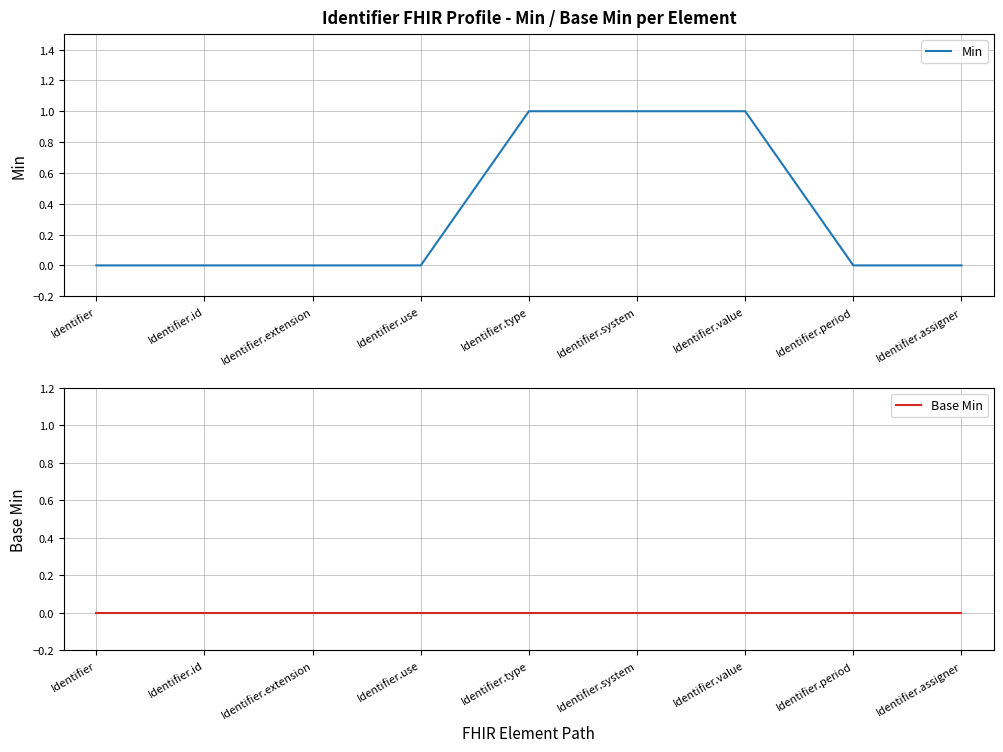

At which label is Base Min closest to 0?

Identifier